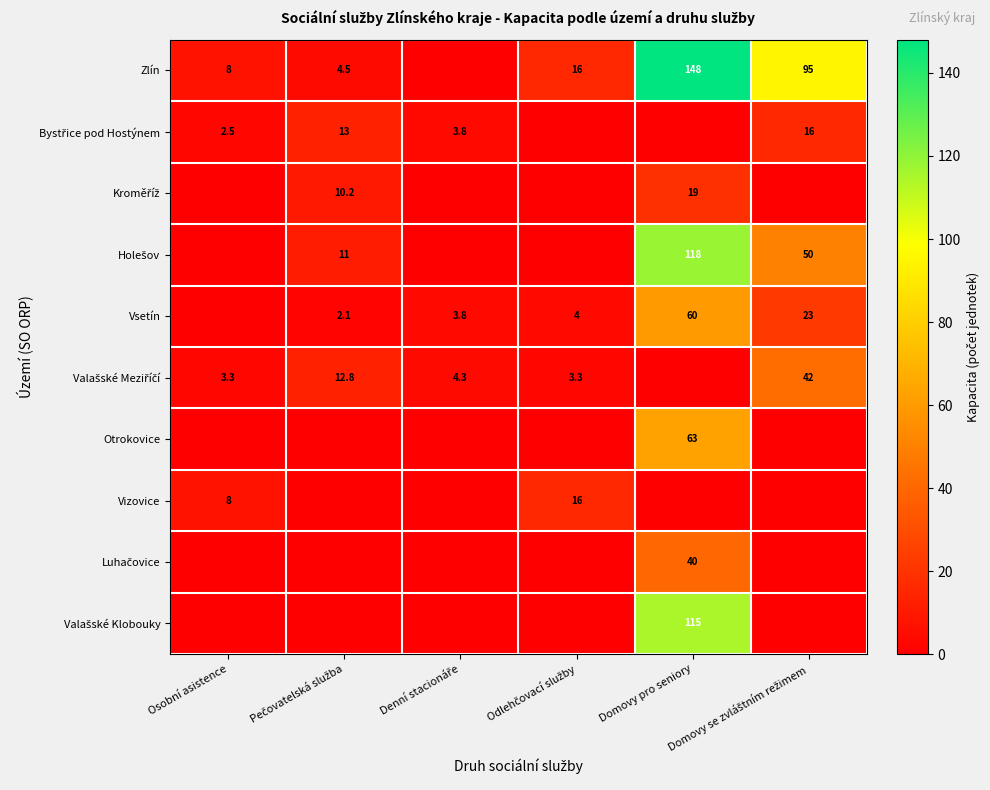

Which label corresponds to the largest value in the chart?

Domovy pro seniory